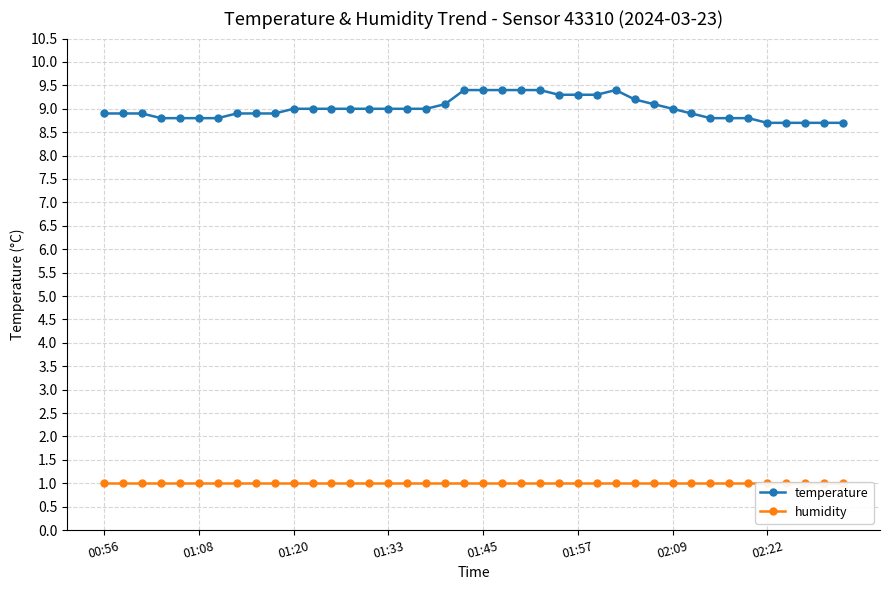

True or false: temperature has more than 0 points higher than both neighbors.

True